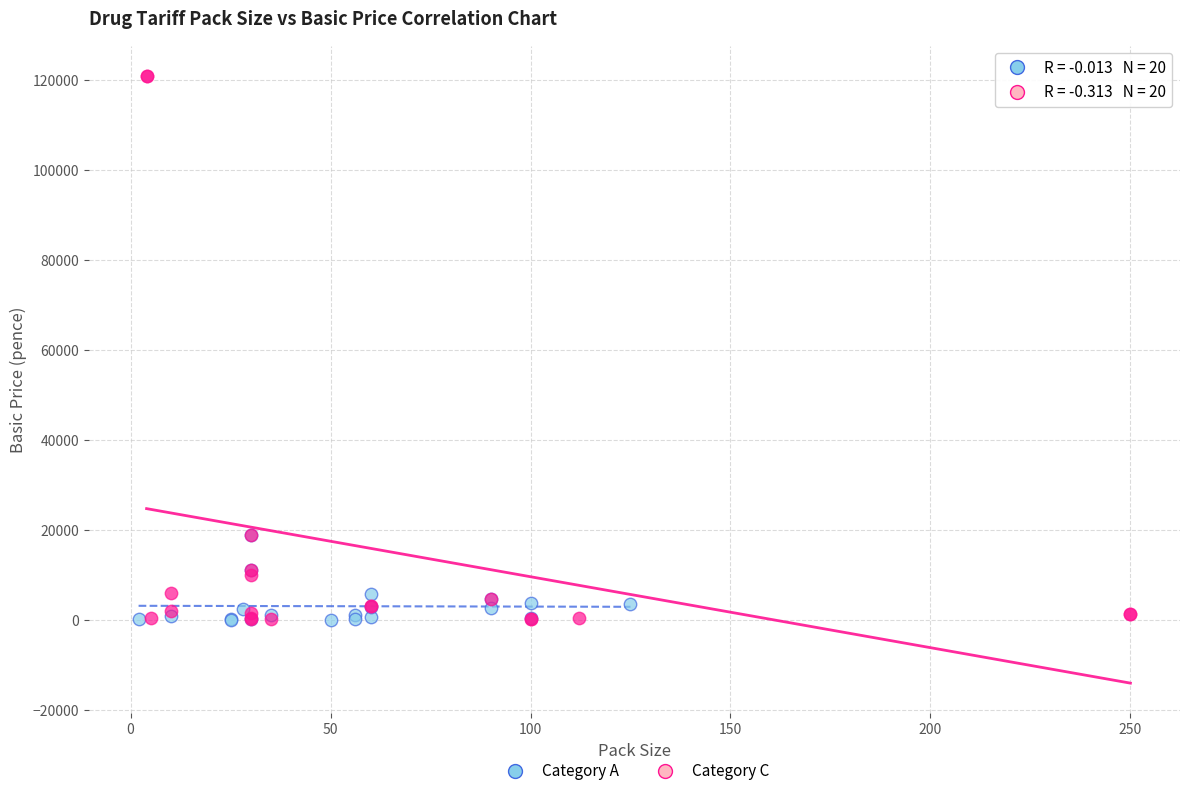

Which series reaches the maximum Y coordinate?

Category C